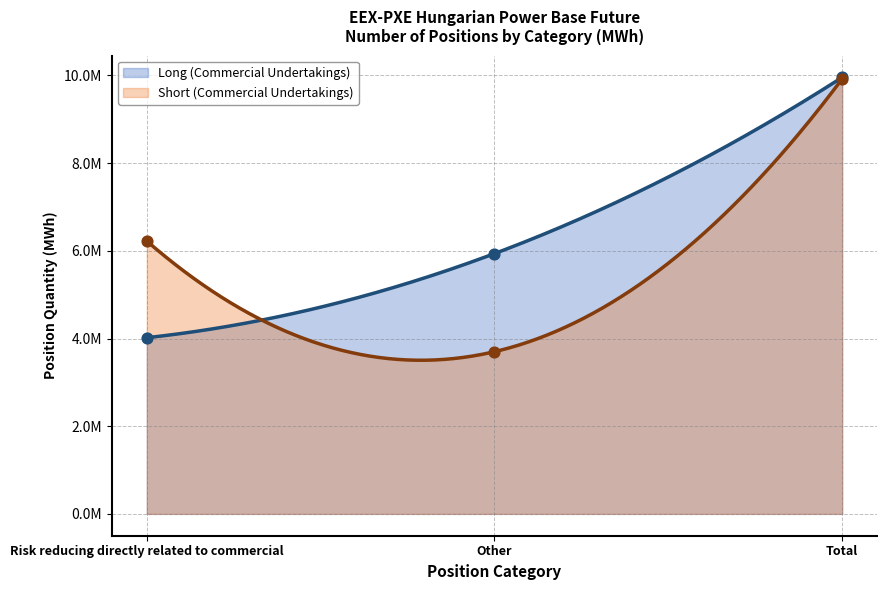

What are all the series names shown in the legend?

Long (Commercial Undertakings), Short (Commercial Undertakings)